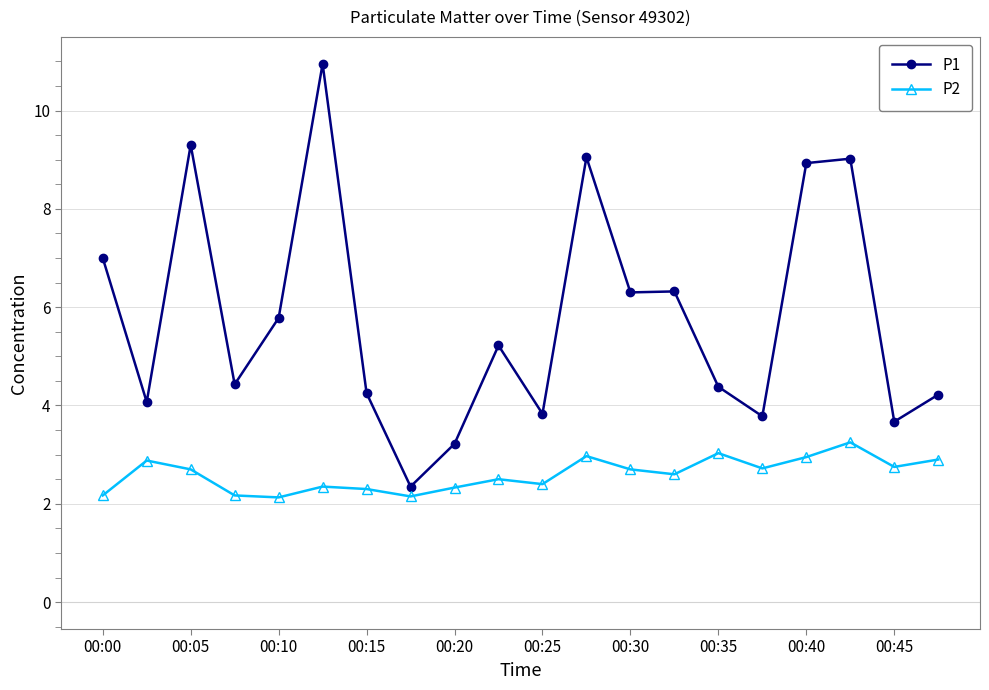

What is the lowest value of the P1 series?

2.4